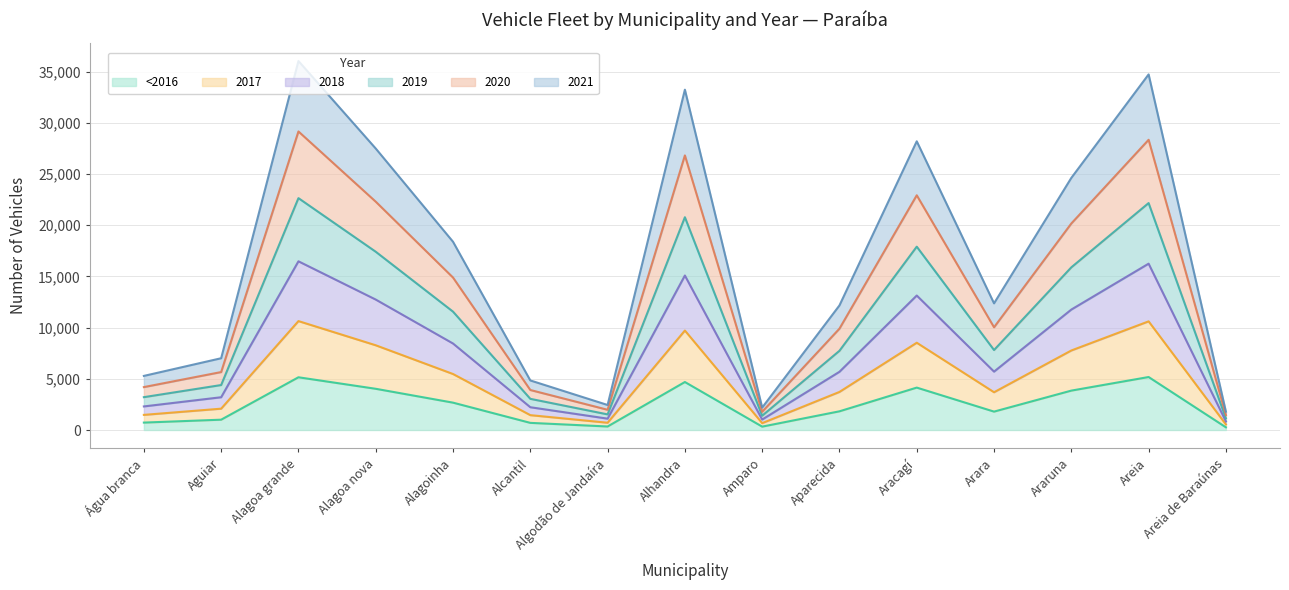

What is the value of the <2016 point at the 3rd from the left?

5148